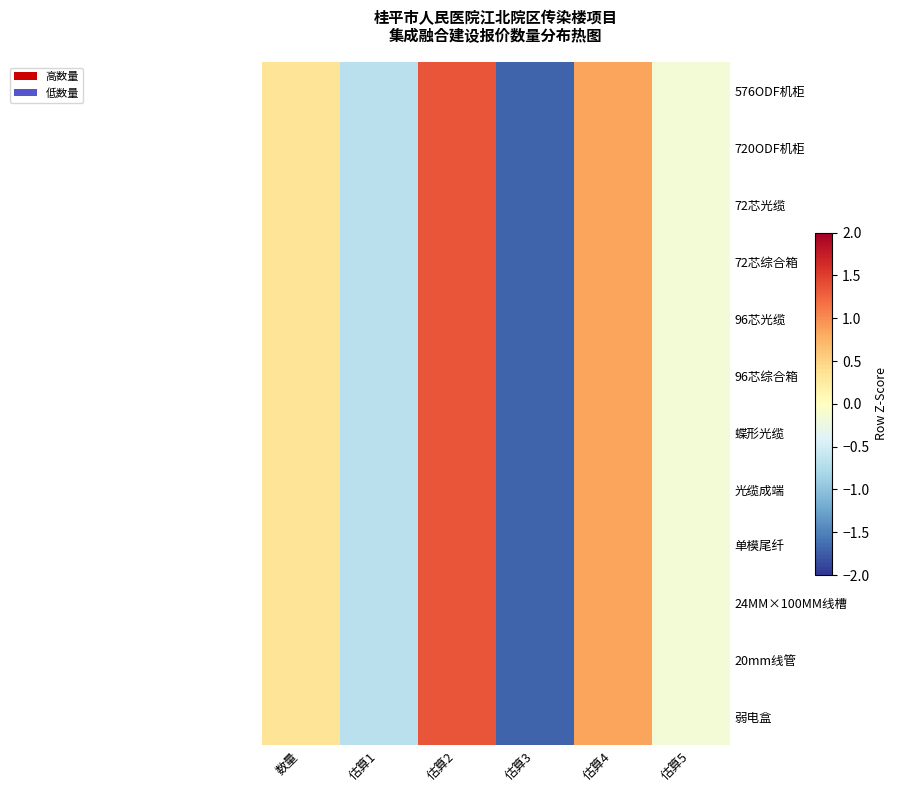

At 估算2, list the series in order from smallest to largest.

蝶形光缆, 72芯光缆, 96芯光缆, 弱电盒, 24MM×100MM线槽, 576ODF机柜, 720ODF机柜, 72芯综合箱, 96芯综合箱, 光缆成端, 单模尾纤, 20mm线管